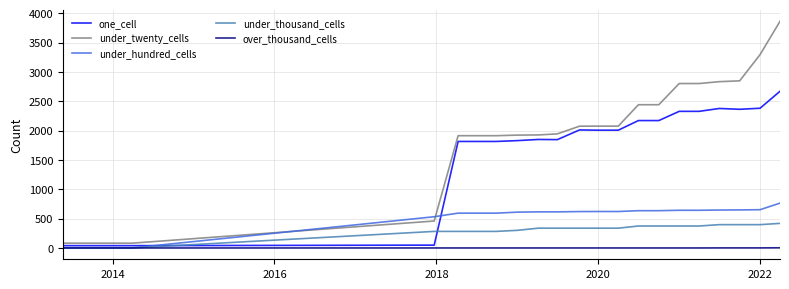

What is the greatest value displayed?

3862